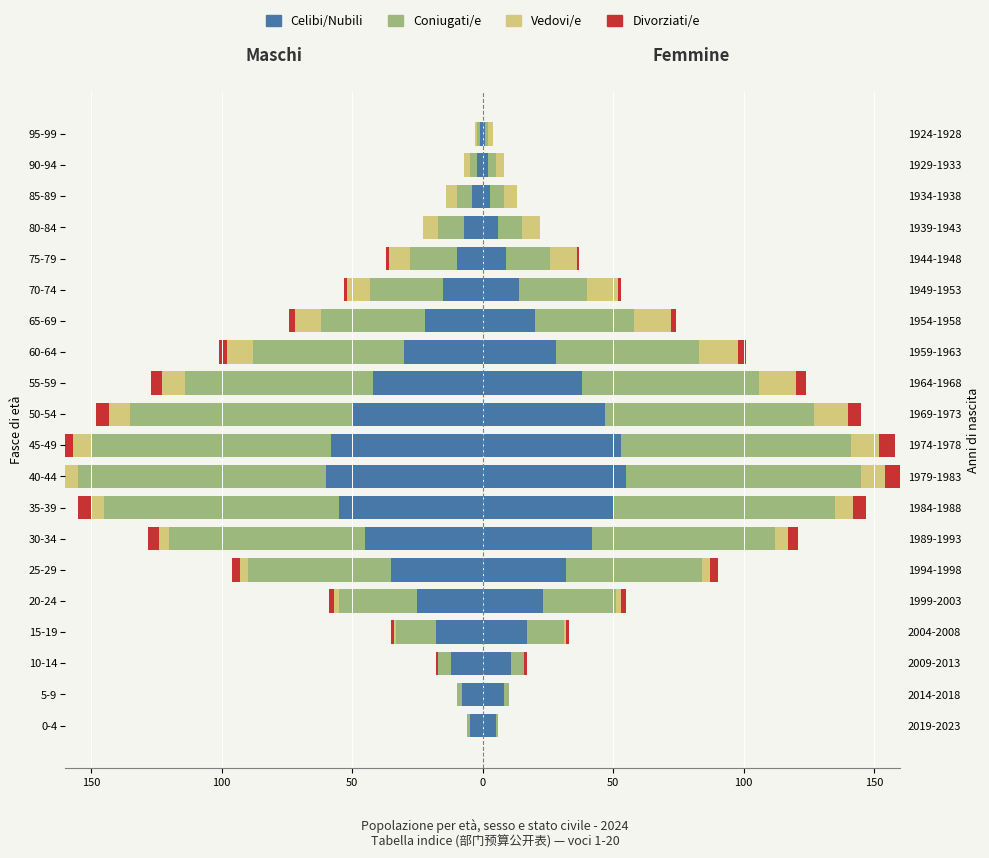

How many bars are there in each group?

4